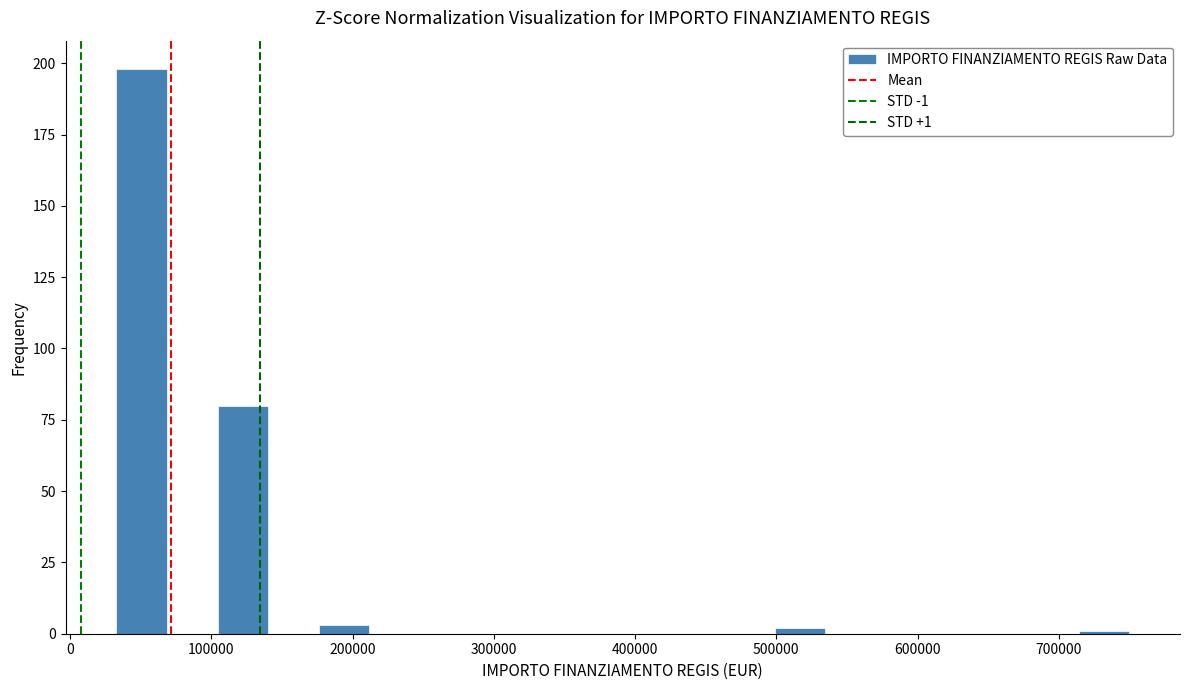

Around what value on the x-axis is the tallest bar? Give the approximate position of its centre, as read against the axis.

50000